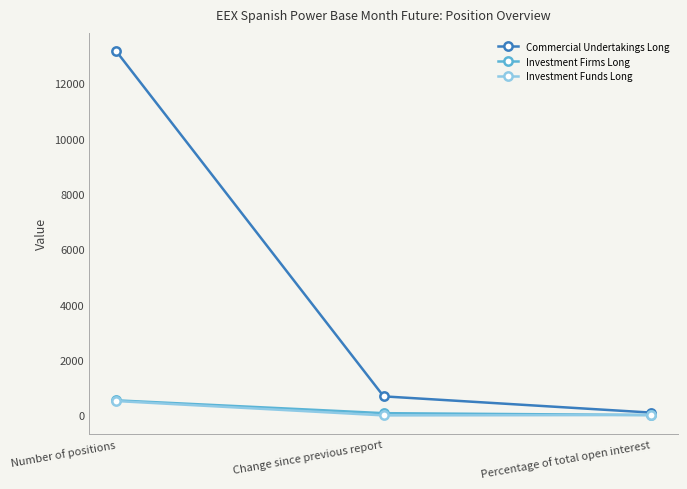

Is it true that Commercial Undertakings Long equals 678.8 at Change since previous report?

True